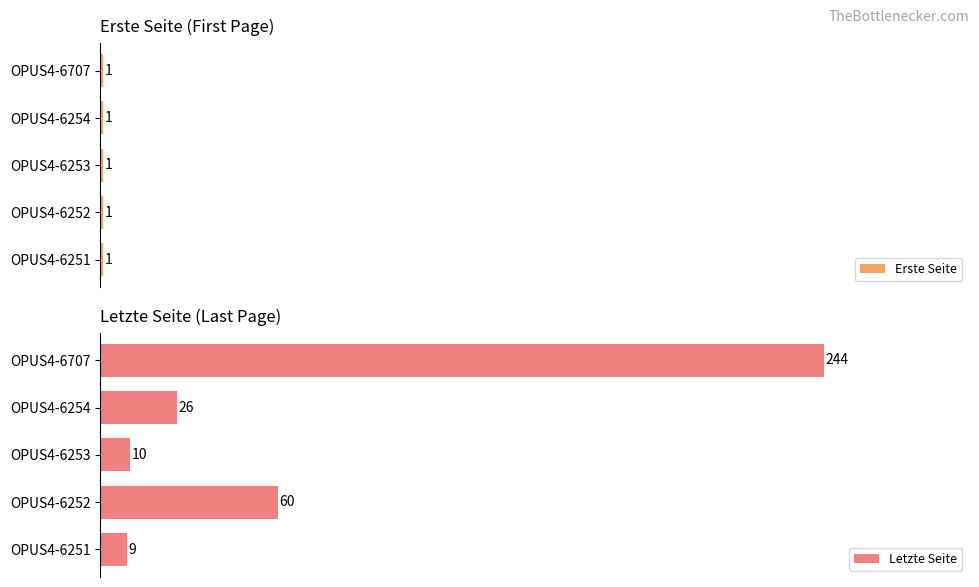

Rank the categories by Letzte Seite value from lowest to highest.

OPUS4-6251, OPUS4-6253, OPUS4-6254, OPUS4-6252, OPUS4-6707